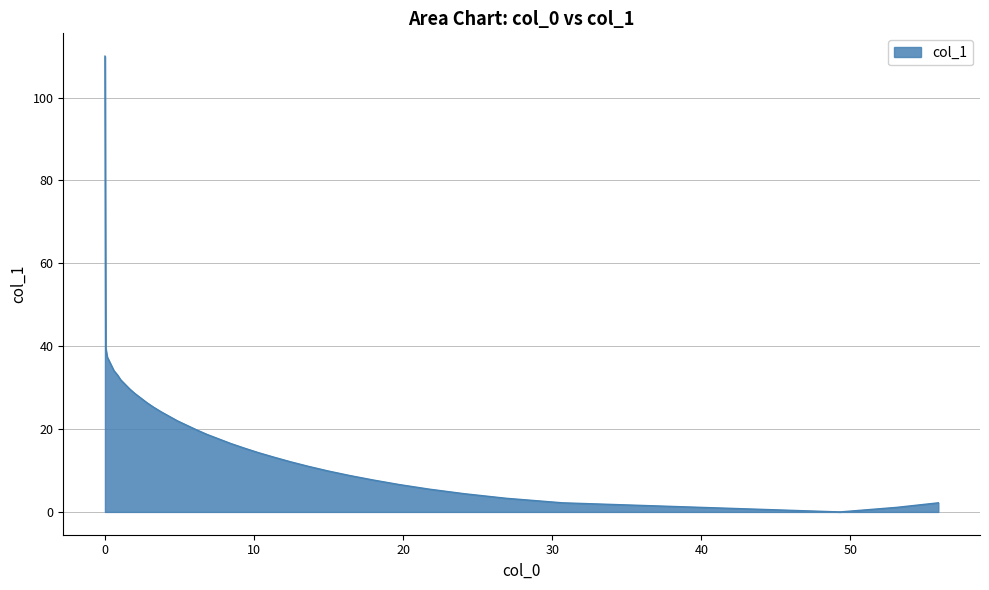

What is the greatest value displayed?

110.0